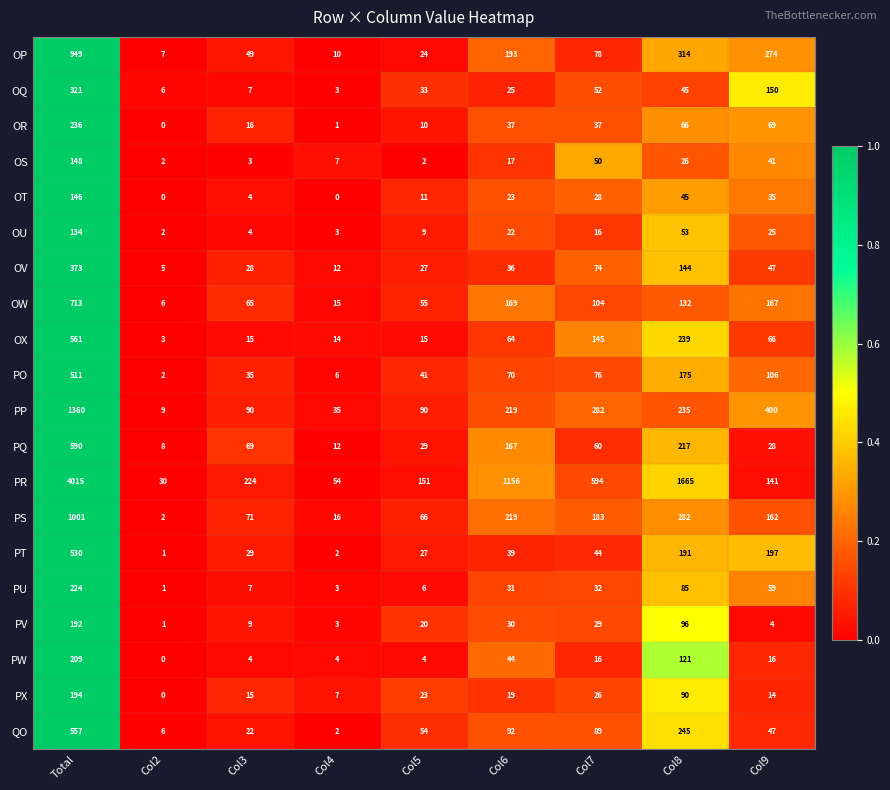

Rank the series by their maximum value, from lowest to highest.

OU, OT, OS, PV, PX, PW, PU, OR, OQ, OV, PO, PT, QO, OX, PQ, OW, OP, PS, PP, PR